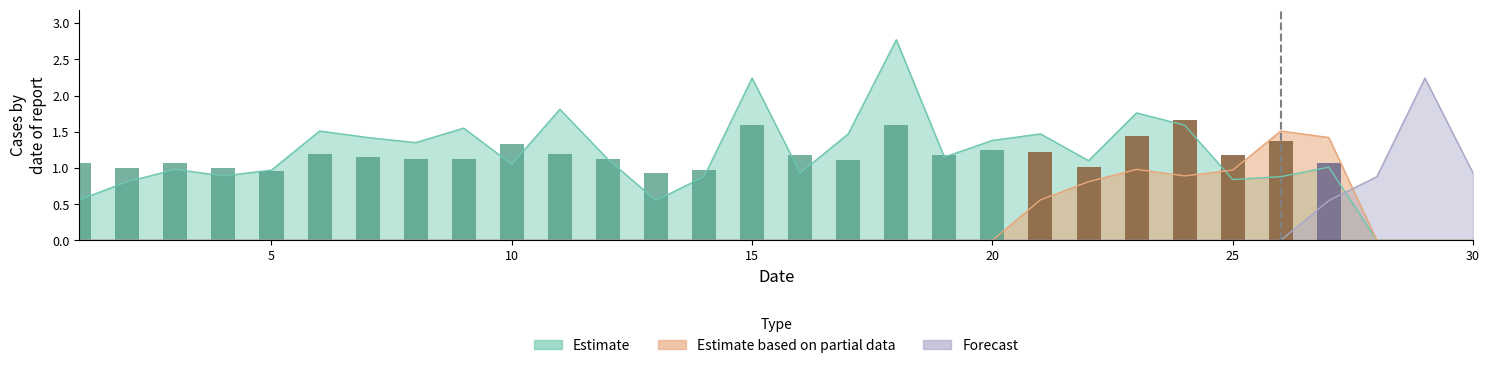

What is the difference between the Estimate values at 25 and 15?

1.4